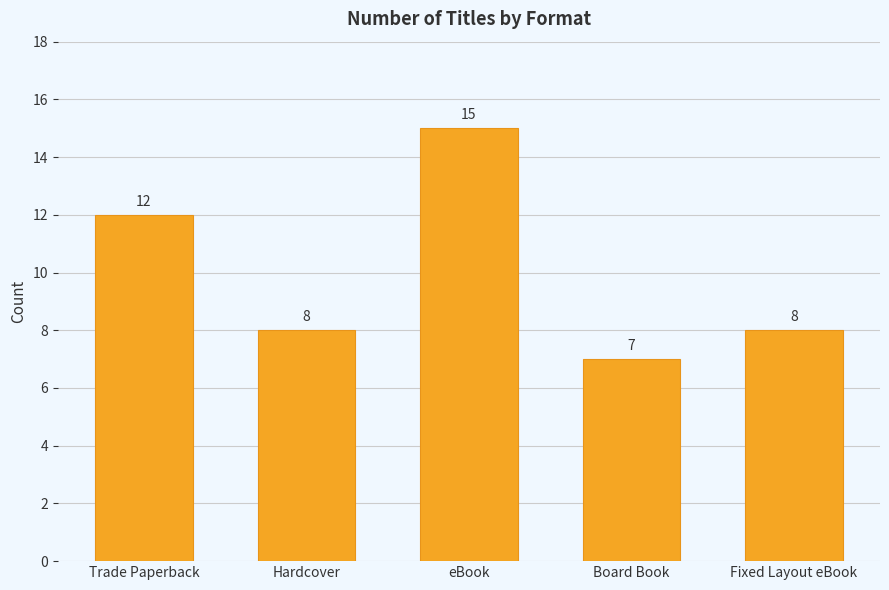

What is the smallest value displayed?

7